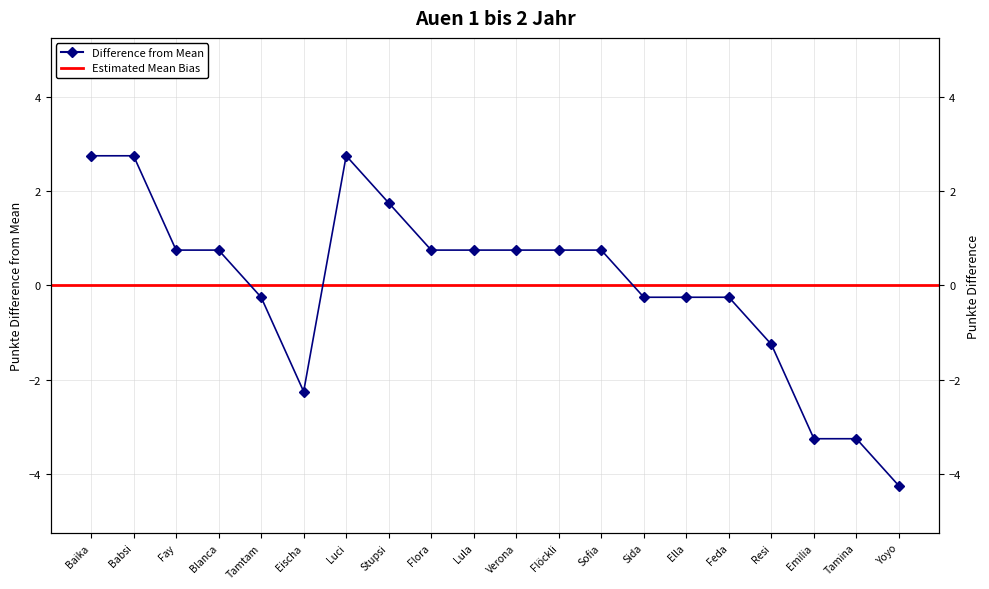

What is the label of the 6th point from the right?

Ella